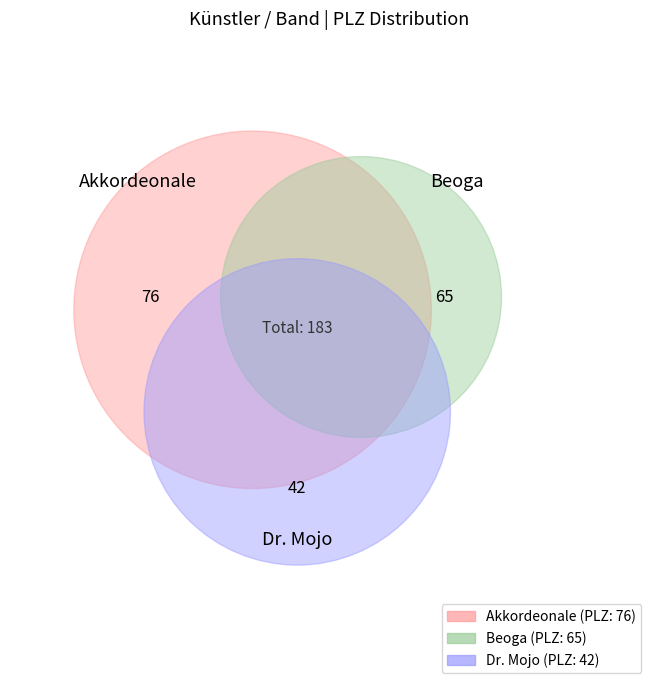

What is the change in value from Akkordeonale to Beoga?

-11